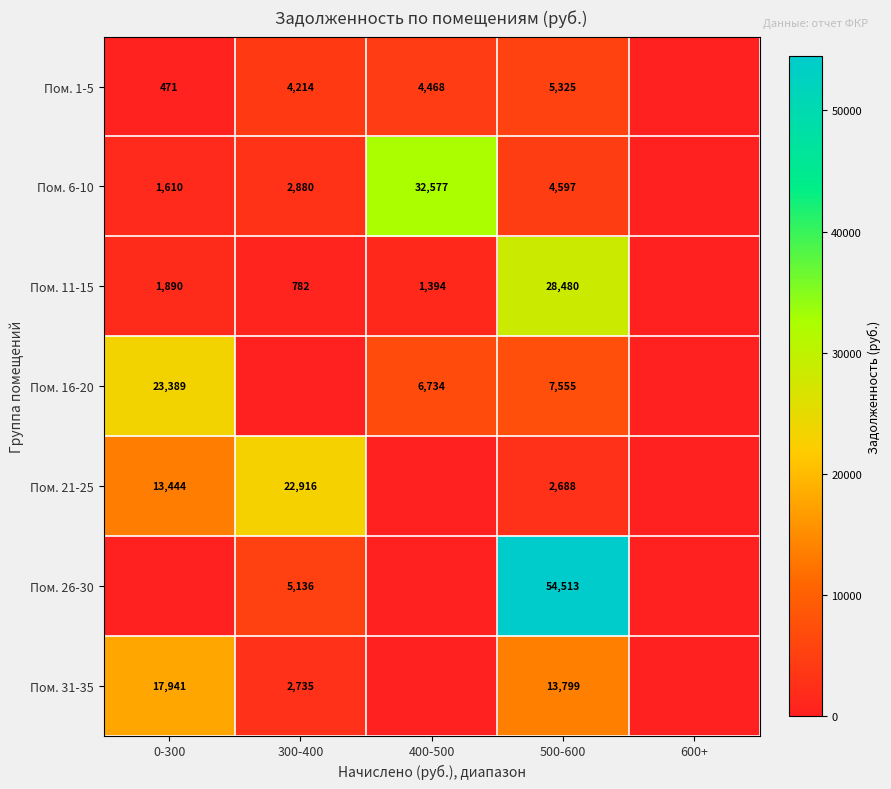

At 500-600, list the series in order from largest to smallest.

Пом. 26-30, Пом. 11-15, Пом. 31-35, Пом. 16-20, Пом. 1-5, Пом. 6-10, Пом. 21-25